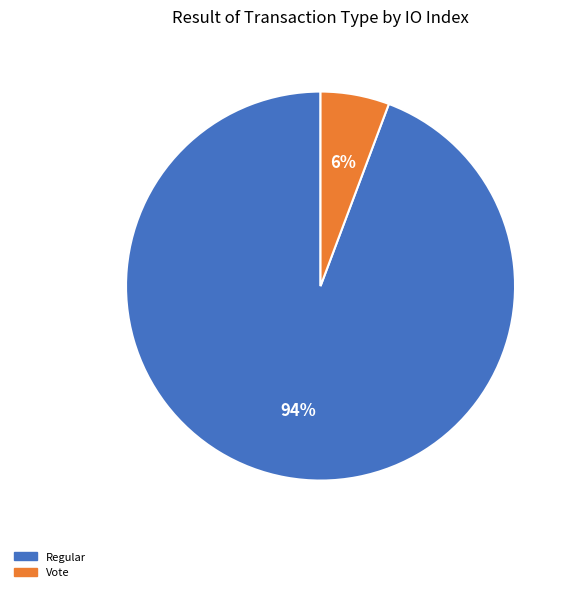

What is the majority slice?

Regular